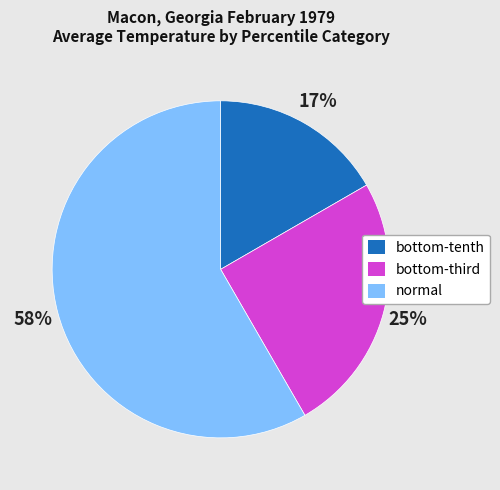

Does any single category account for the majority?

Yes